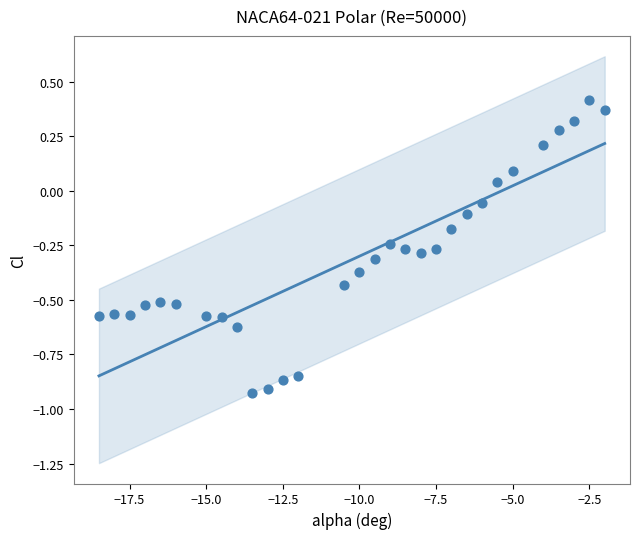

What is the range of X values (max minus min)?

16.5